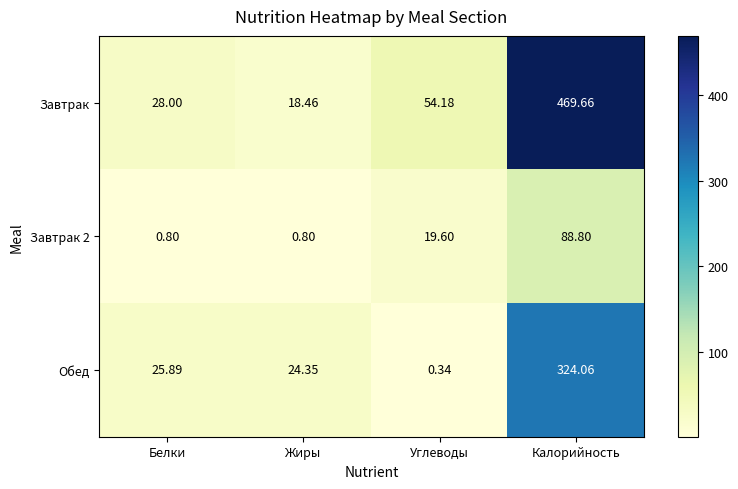

Rank the series by their maximum value, from highest to lowest.

Завтрак, Обед, Завтрак 2